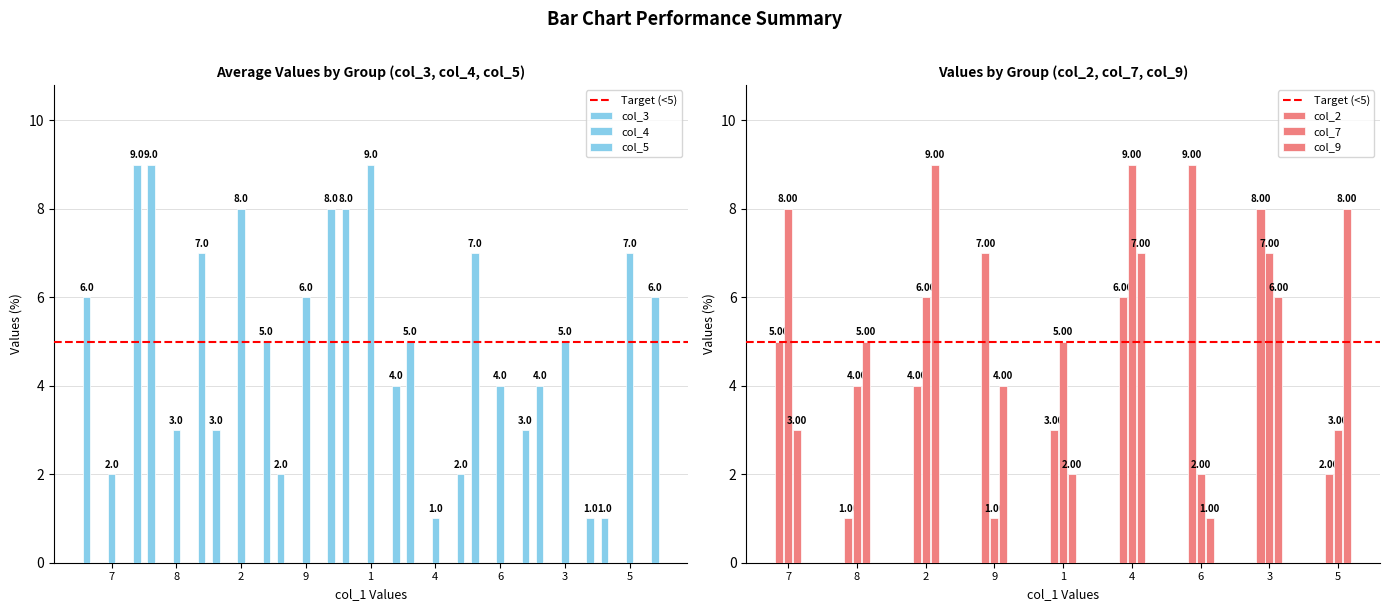

What are all the series names shown in the legend?

col_3, col_4, col_5, col_2, col_7, col_9